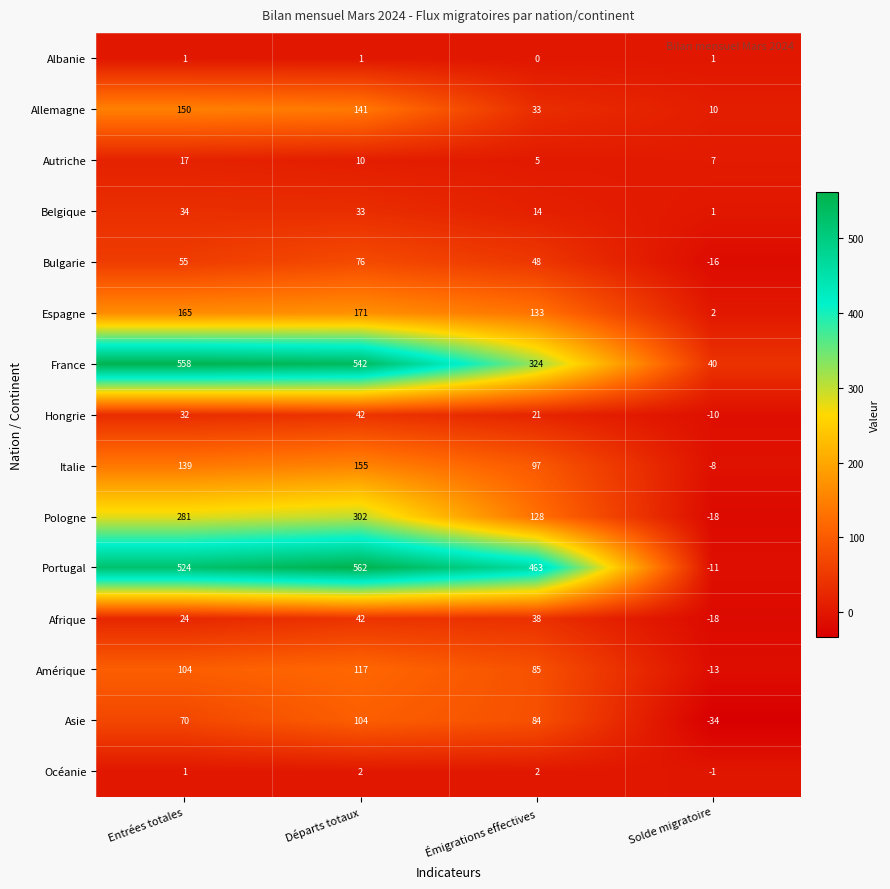

What is the minimum value for Italie?

-8